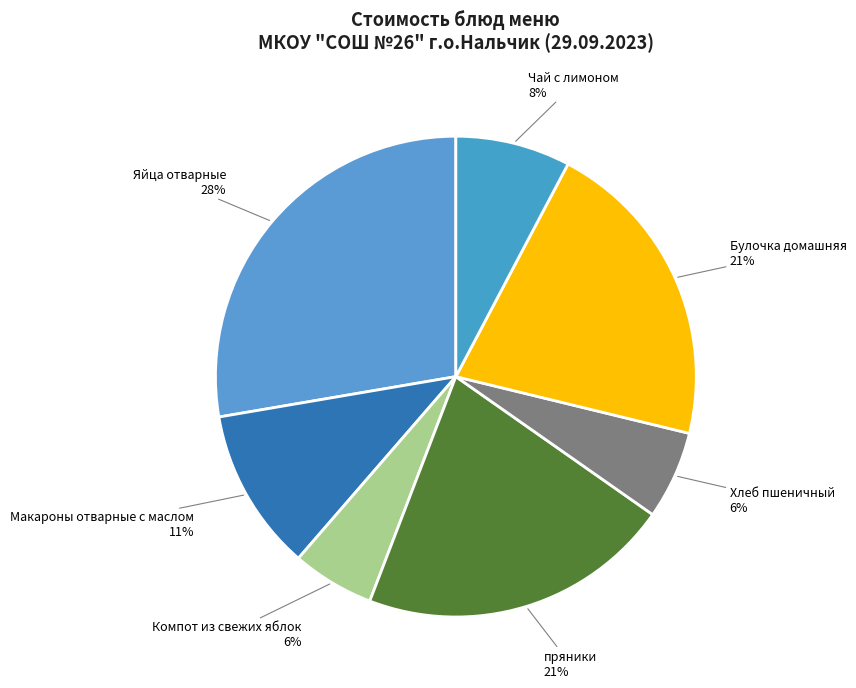

To the nearest percent, what is the difference between the largest and smallest slice percentages?

22%